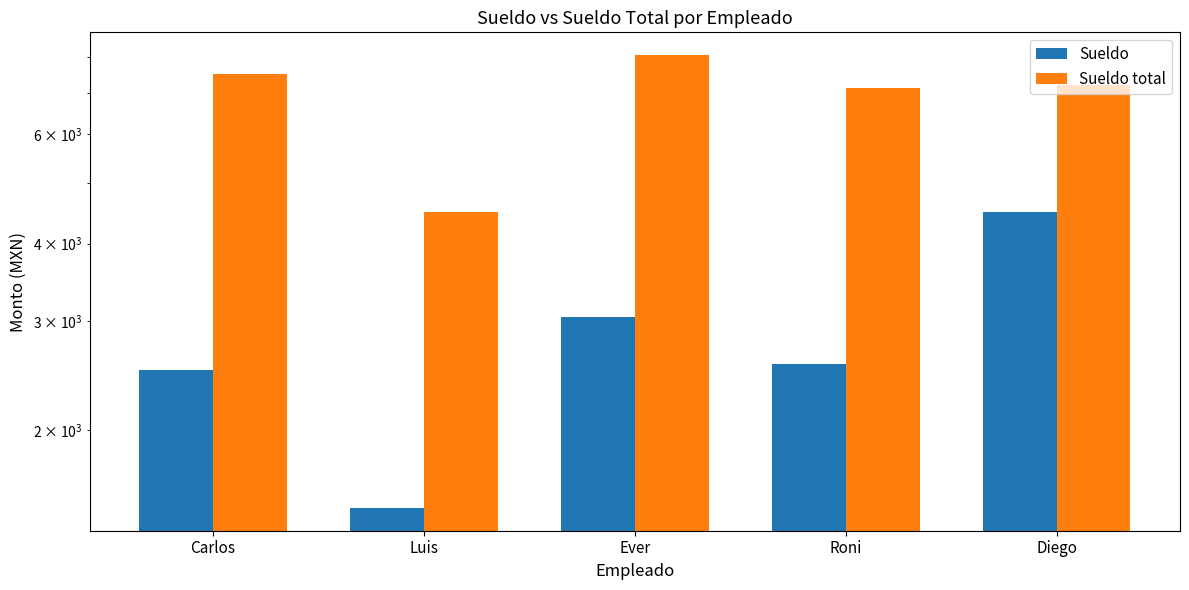

At which label does Sueldo total first exceed 7195?

Carlos